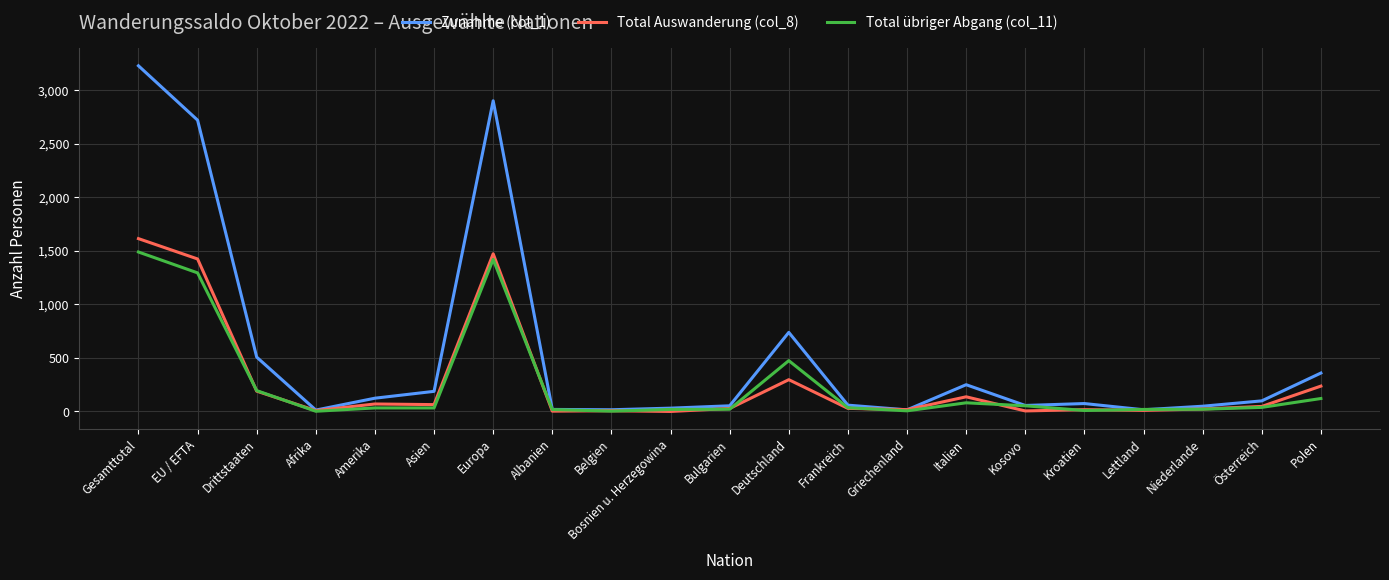

Is it true that Zunahme (col_1) equals 214 at Polen?

False